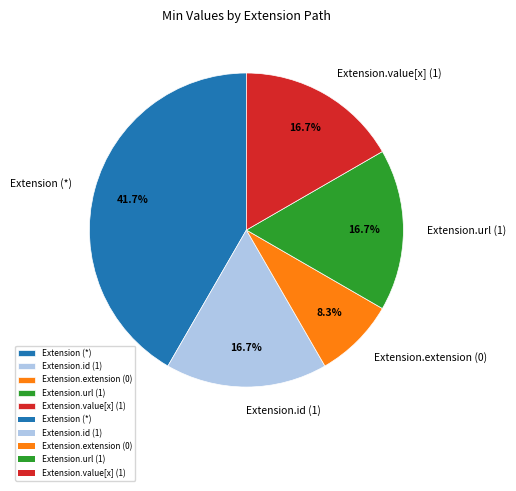

What percentage do Extension.extension (0) and Extension.value[x] (1) together represent?

25.0%